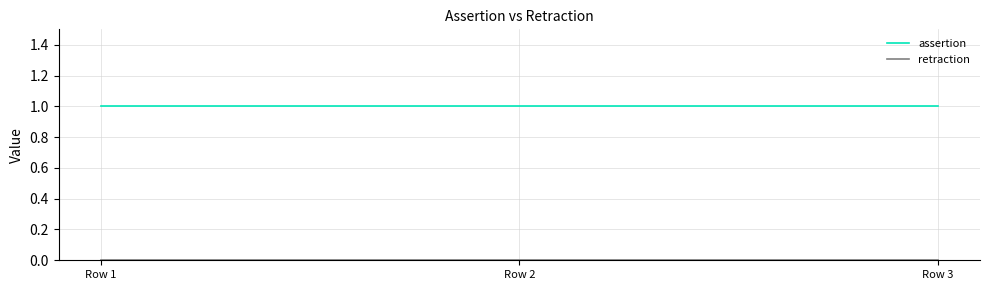

Which series has the largest total across all categories?

assertion